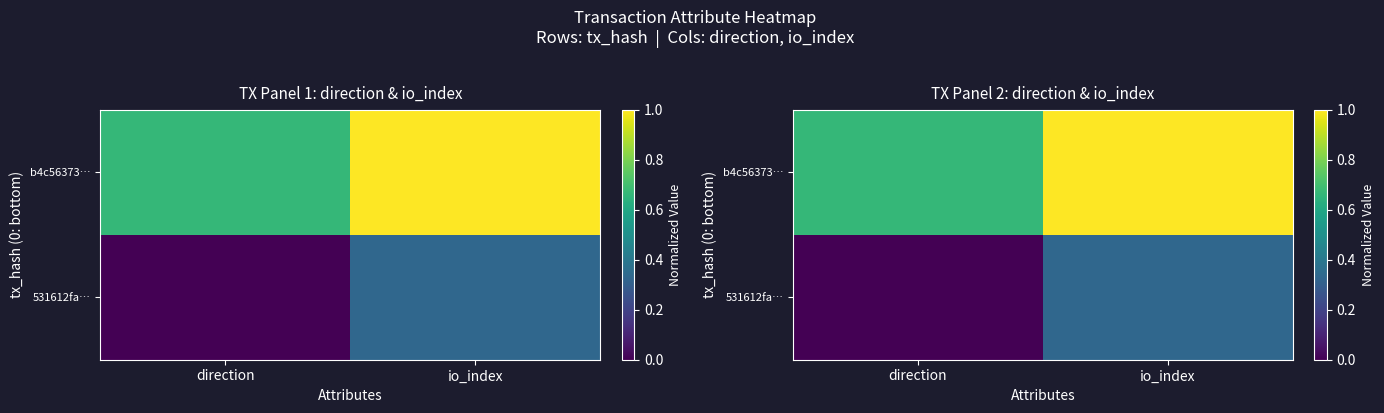

Between direction and io_index, which is larger?

io_index